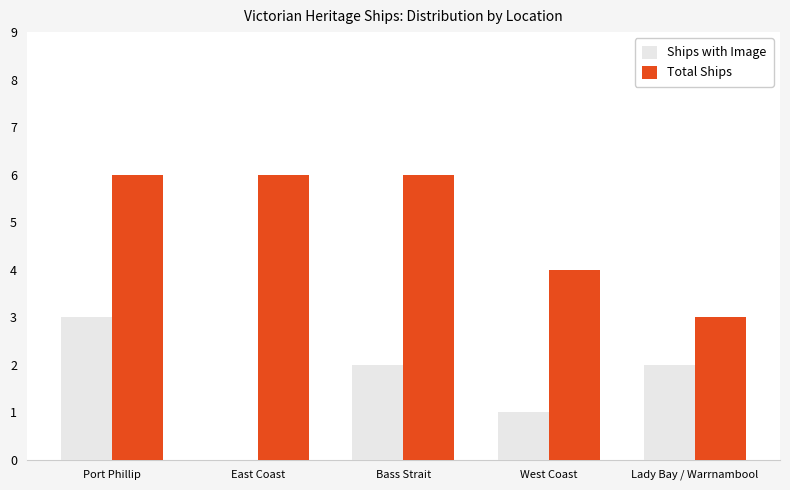

The Ships with Image series shows 1 at Lady Bay / Warrnambool. True or false?

False